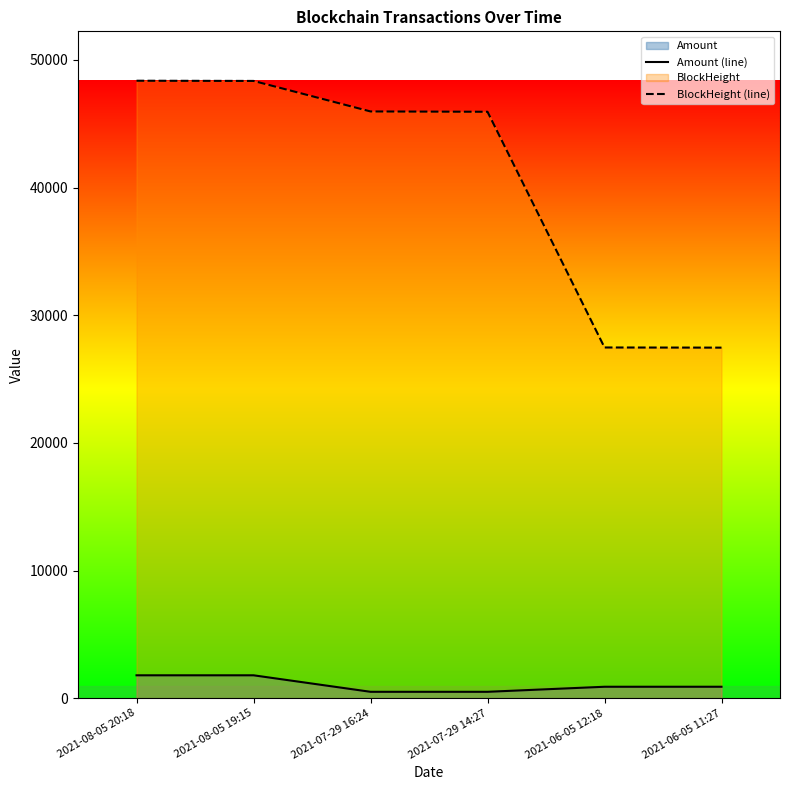

The Amount (line) series shows 1793.2 at 2021-08-05 19:15. True or false?

True